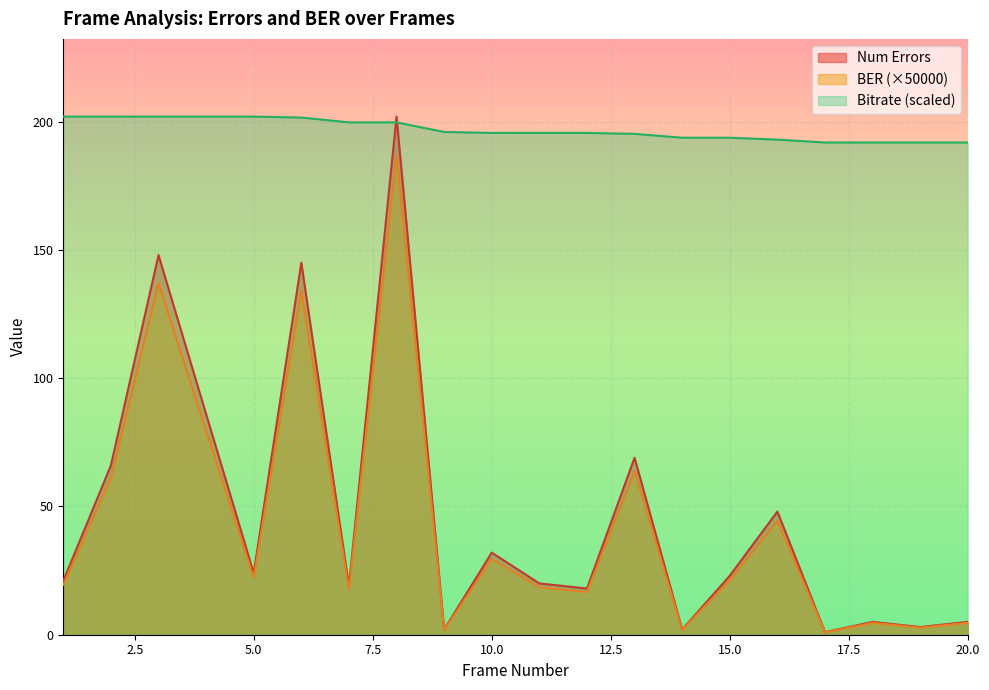

At which category does the chart reach its minimum across all series?

17